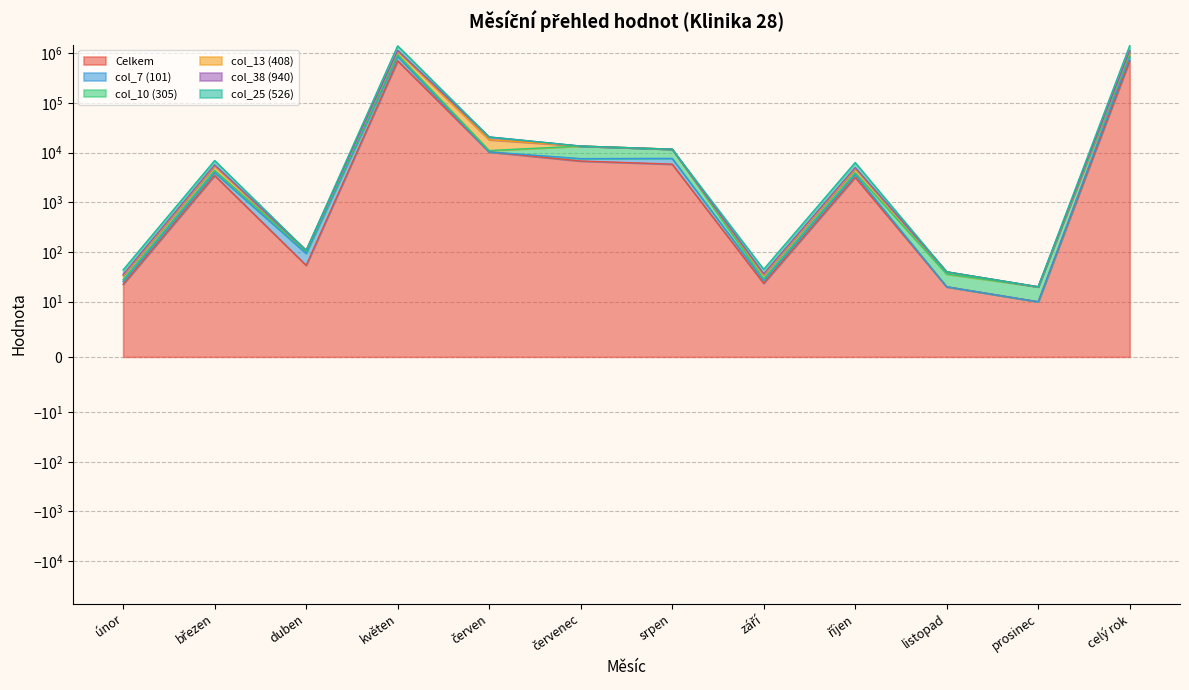

At listopad, list the series in order from smallest to largest.

Celkem, col_38 (940), col_10 (305), col_7 (101), col_13 (408), col_25 (526)